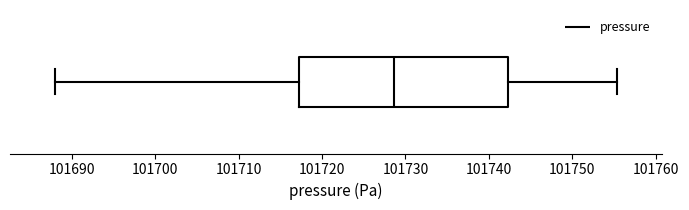

Read this box plot against the x-axis: the position of the median line, the range covered by the box, and the ends of both whiskers. The values are not printed on the chart, so give them approximately, as read against the axis.

median 101729, box 101717 to 101742, whiskers 101688 to 101755